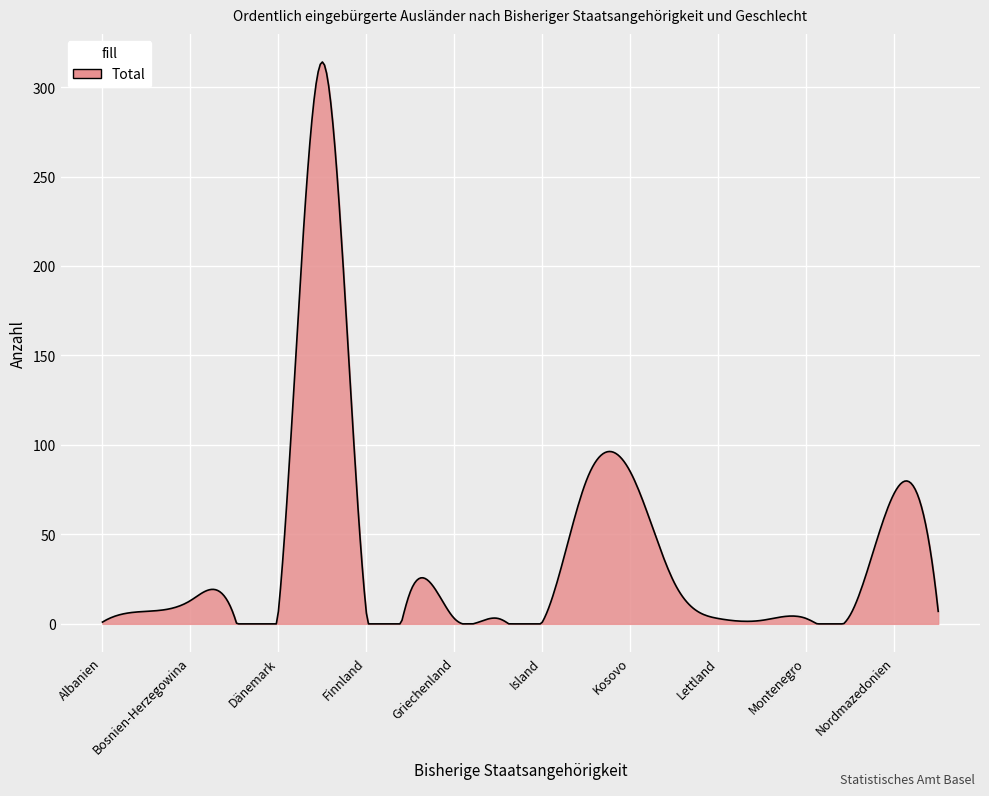

What is the difference between the maximum and minimum values?

314.0